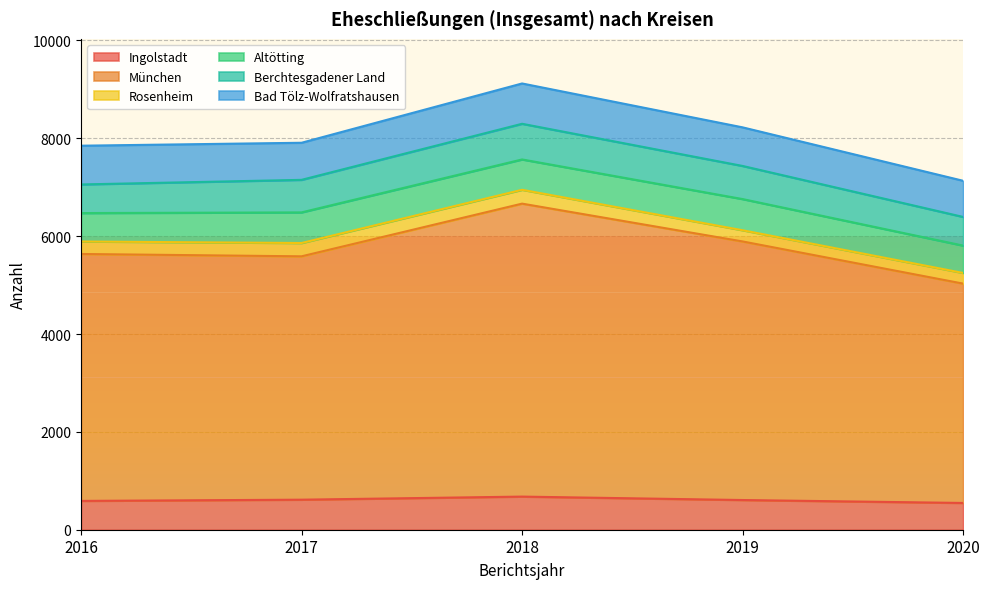

How many lines are shown in the chart?

6